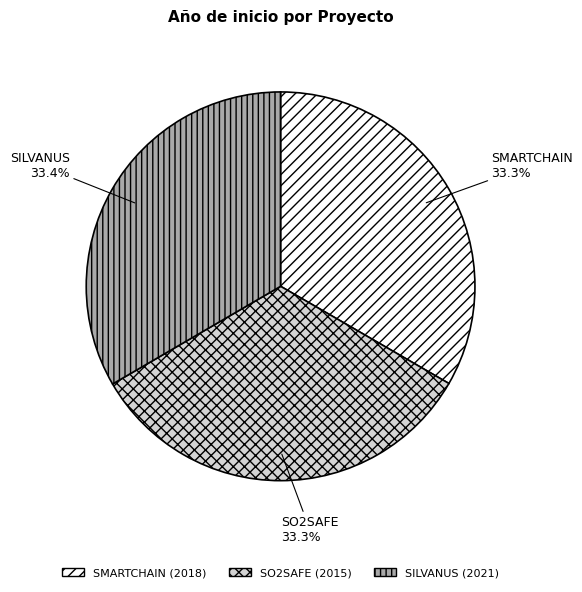

How many segments does this pie chart have?

3